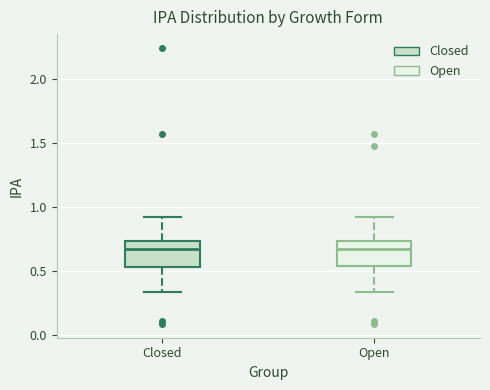

Where does the upper whisker of the box for Open end on the y-axis? The values are not printed on the chart, so give them approximately, as read against the axis.

0.95